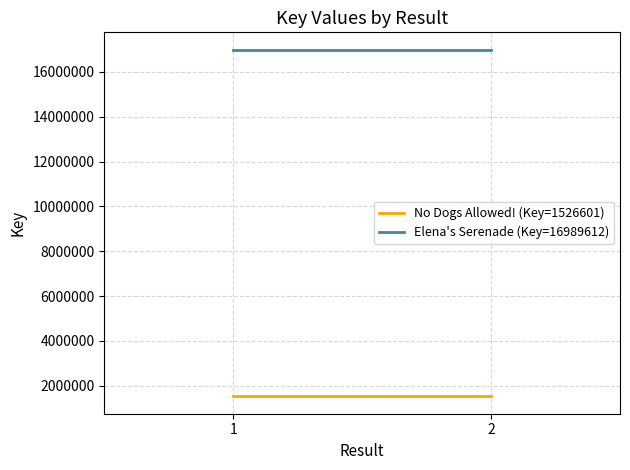

Reading left to right, extract all data points from this chart.

No Dogs Allowed! (Key=1526601): 1526601	1526601
Elena's Serenade (Key=16989612): 16989612	16989612